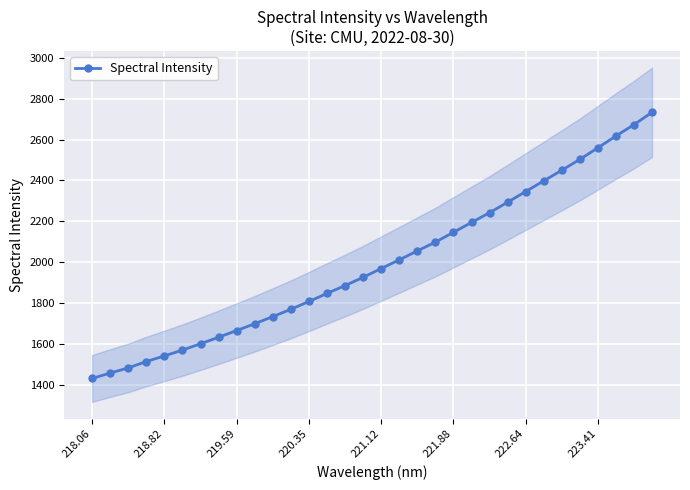

The value of Spectral Intensity at 218.06 is 2447.9. True or false?

False